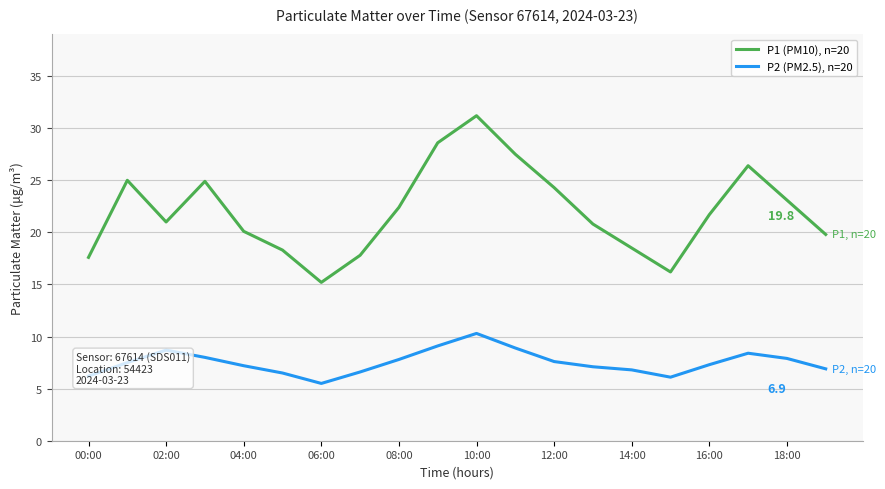

What is the difference between the maximum and minimum values in the P2 (PM2.5), n=20 series?

4.8